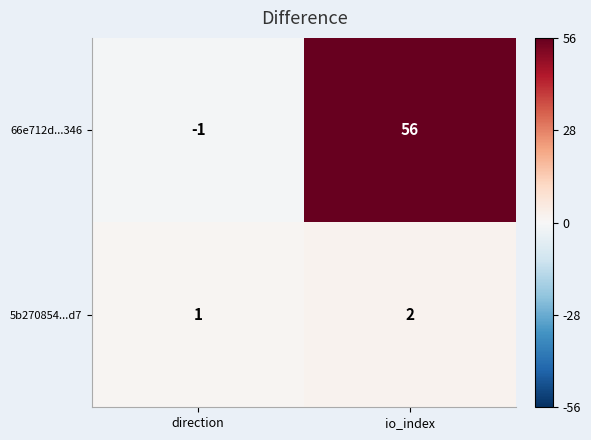

Which series has the largest range (max minus min)?

66e712d...346